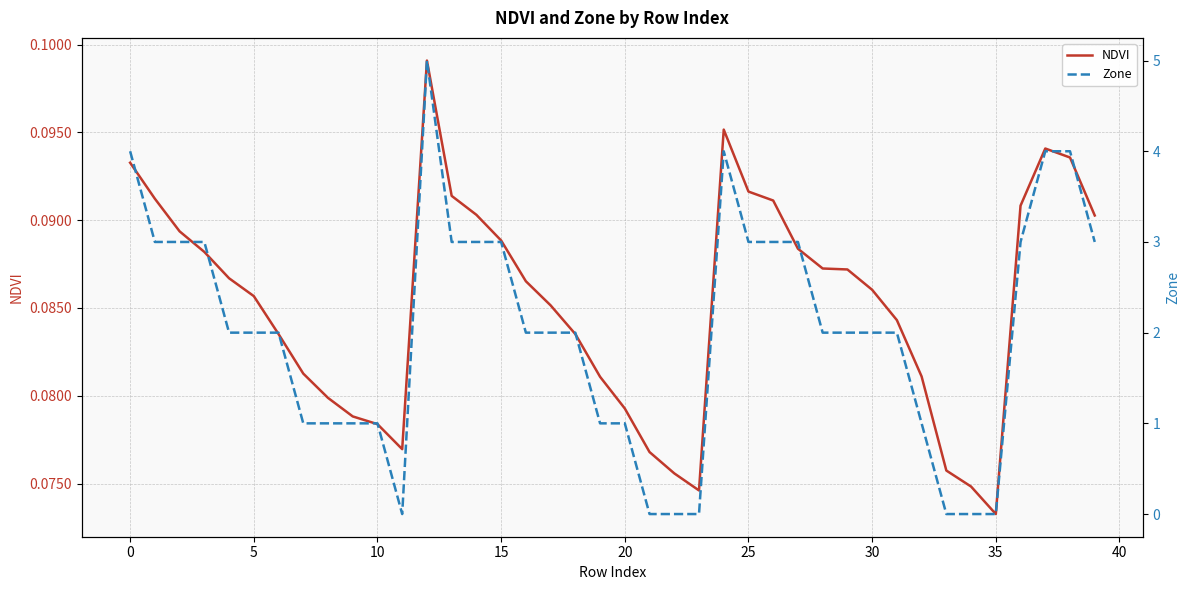

Read the Zone value at 17.

2.0